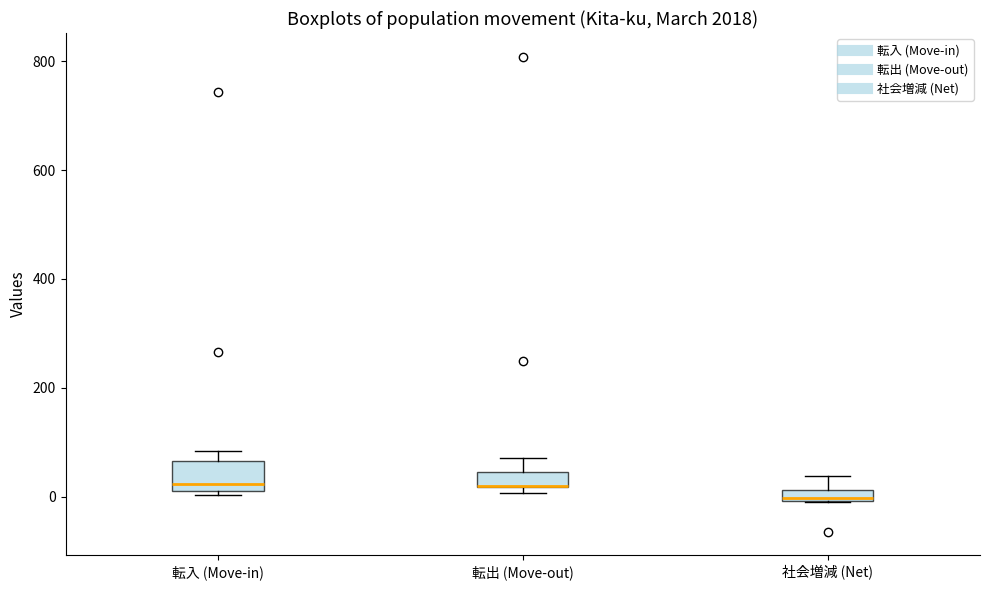

Where is the lower edge of the box for 転入 (Move-in) on the y-axis? The values are not printed on the chart, so give them approximately, as read against the axis.

20